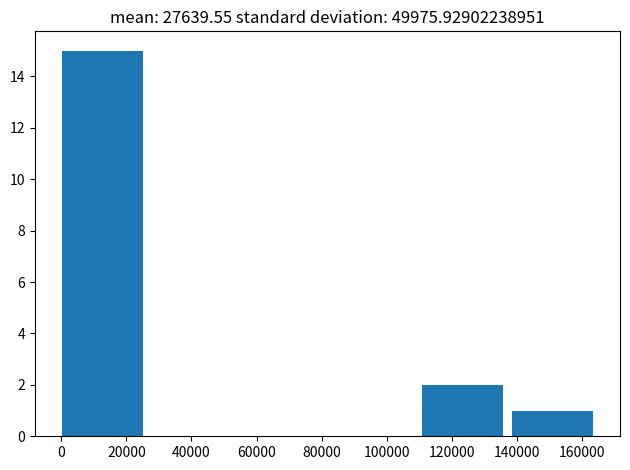

Reading left to right, transcribe this chart: for each bar, give the range it covers on the x-axis and its height. Neither the bar edges nor the heights are printed on the chart, so give them approximately, as read against the axes.

0 to 28000: 15
28000 to 56000: 0
56000 to 84000: 0
84000 to 110000: 0
110000 to 138000: 2
138000 to 166000: 1